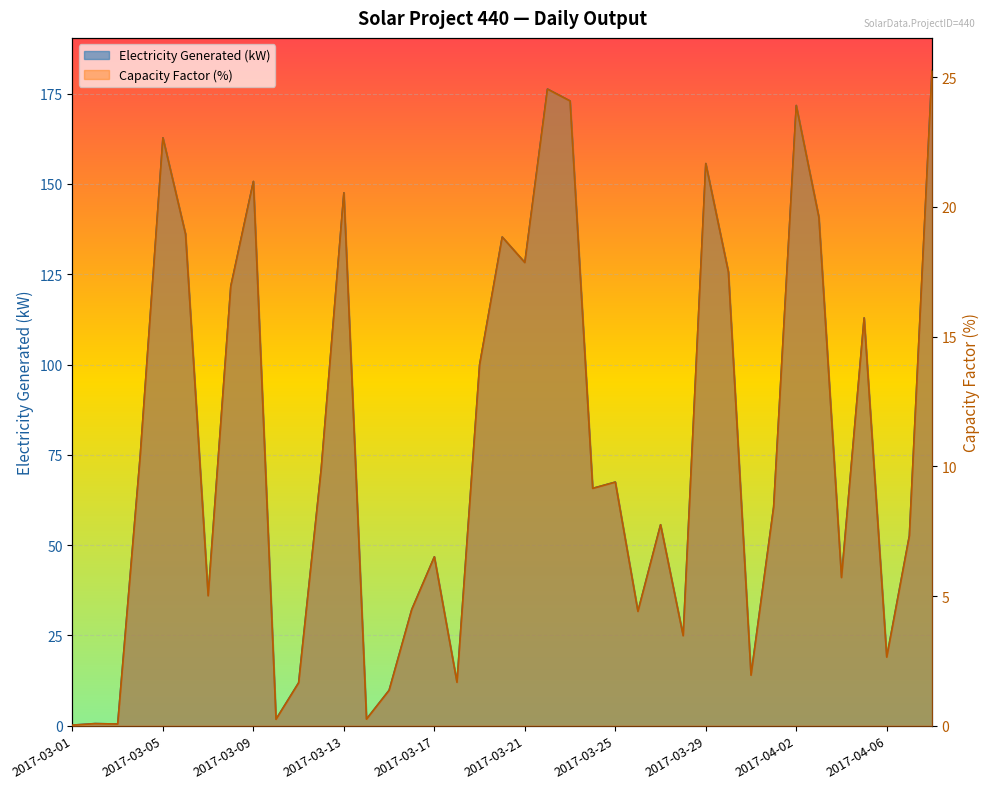

Does the chart display data point markers on the line(s)?

No